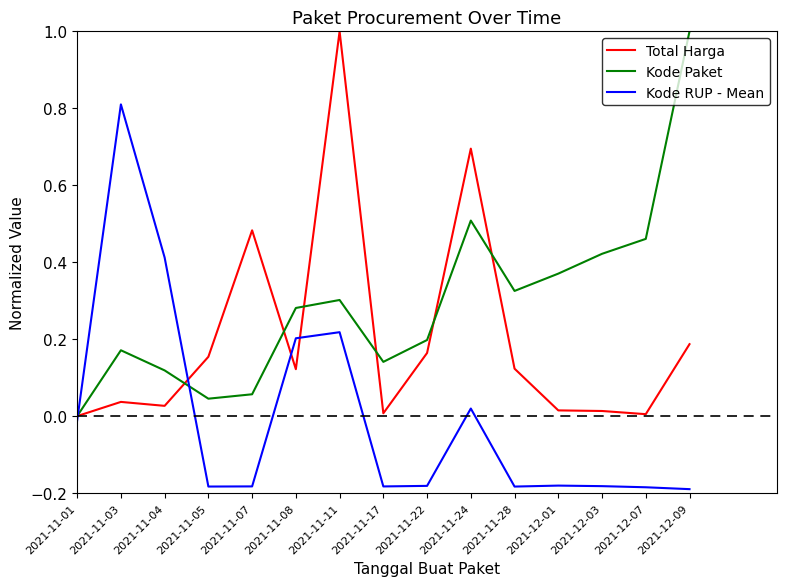

At which category is the sum across all series the highest?

2021-11-11